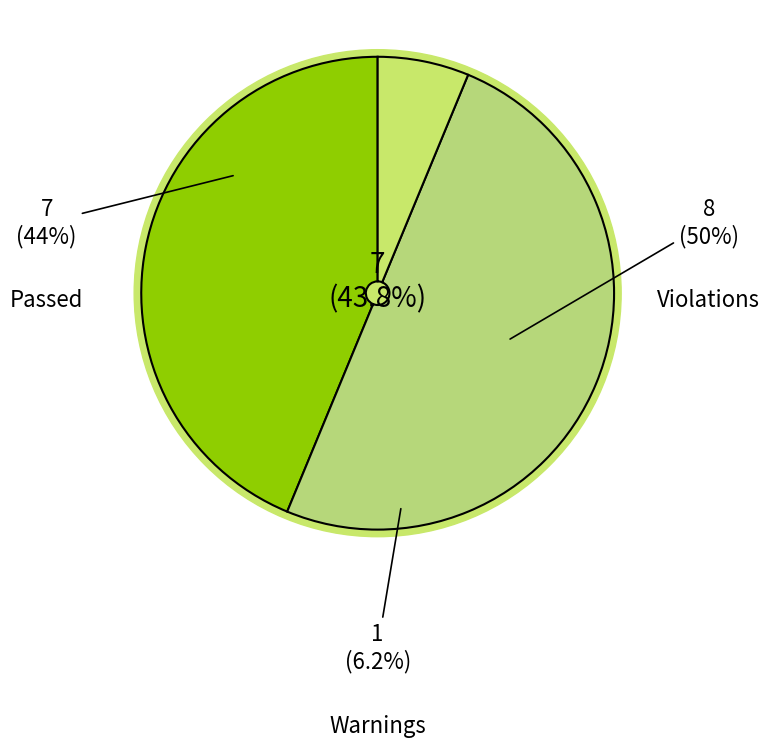

Is there any slice that represents more than half of the pie?

No